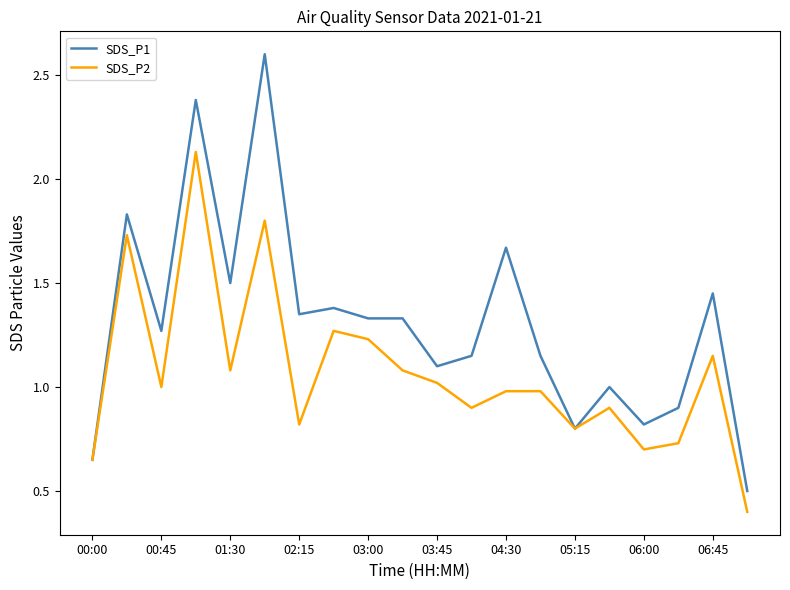

List the series in order of their peak value, highest first.

SDS_P1, SDS_P2